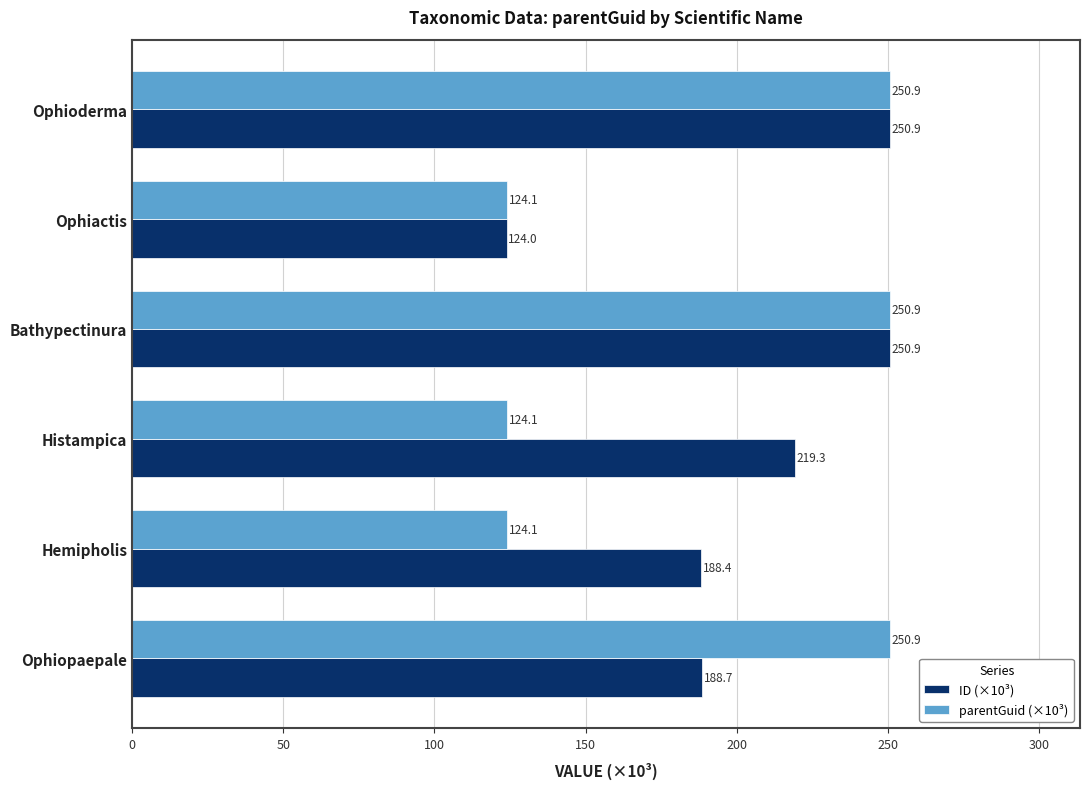

Count the number of data series in this chart.

2